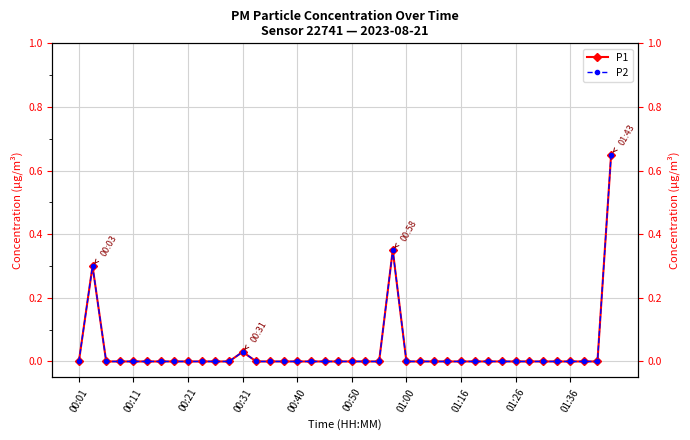

Is the value of P2 at 22 greater than the value of P1 at 00:31?

No